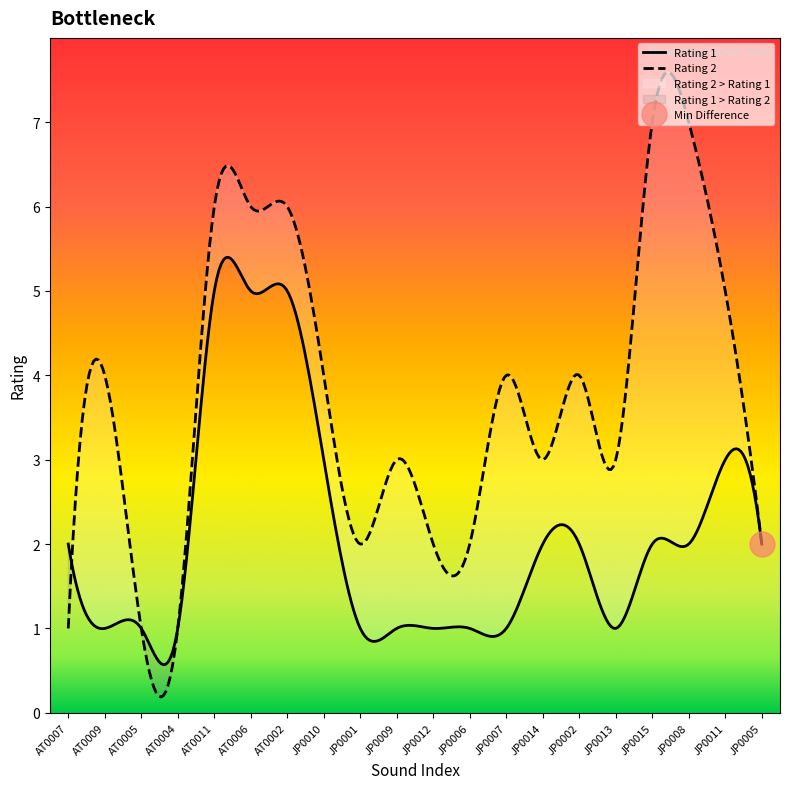

The value of Rating 1 at JP0005 is 3. True or false?

False